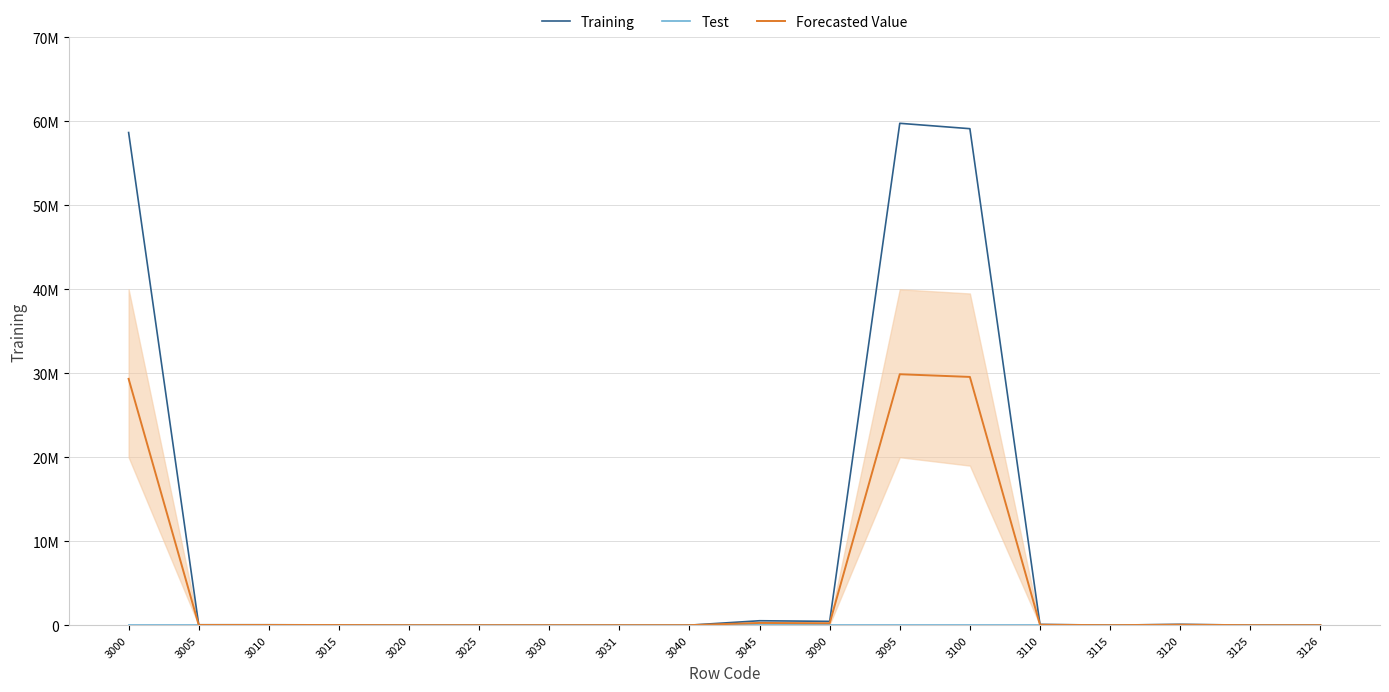

At 3090, list the series in order from largest to smallest.

Training, Forecasted Value, Test